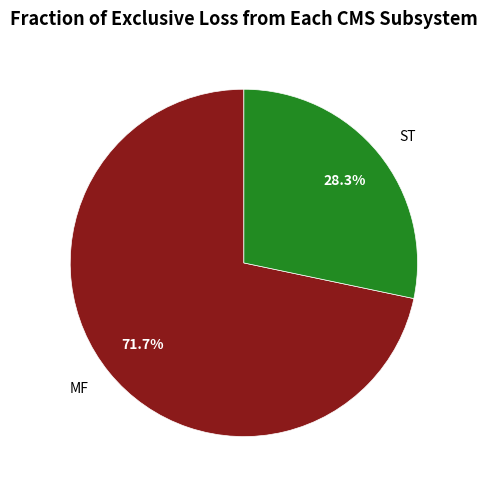

Rank the categories by value from highest to lowest.

MF, ST